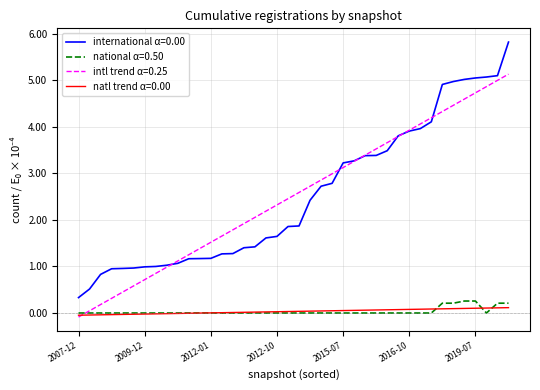

Which series has the widest spread of values?

international α=0.00